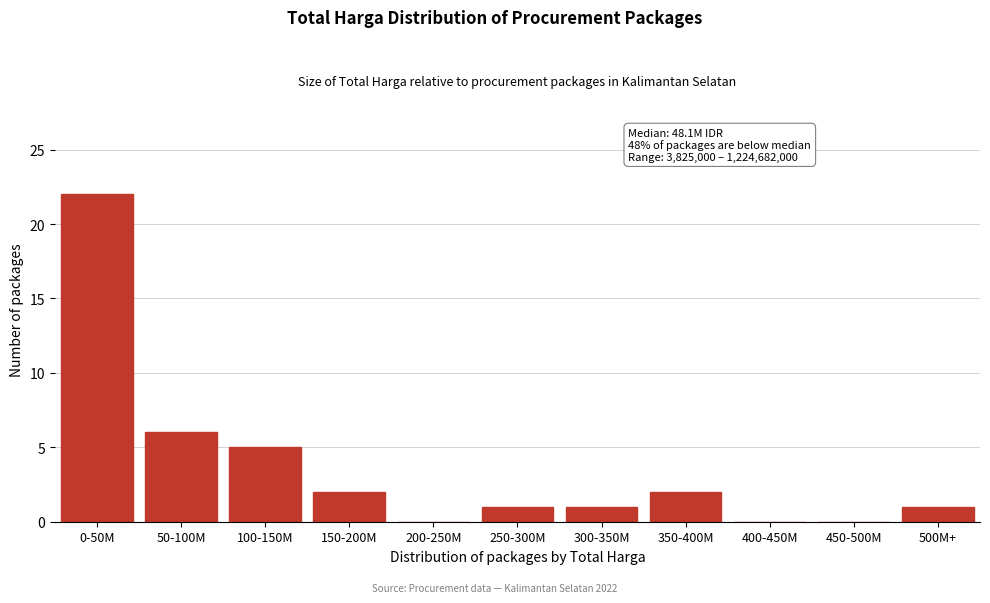

Reading left to right, list all the values displayed in this chart.

0-50M=22	50-100M=6	100-150M=5	150-200M=2	200-250M=0	250-300M=1	300-350M=1	350-400M=2	400-450M=0	450-500M=0	500M+=1